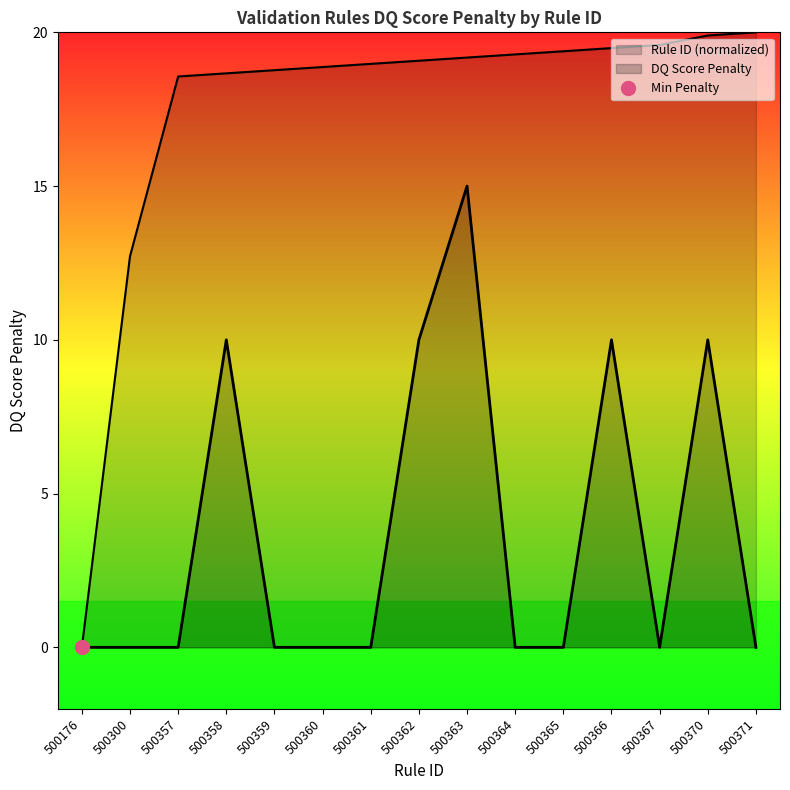

Which series has the largest range (max minus min)?

Rule ID